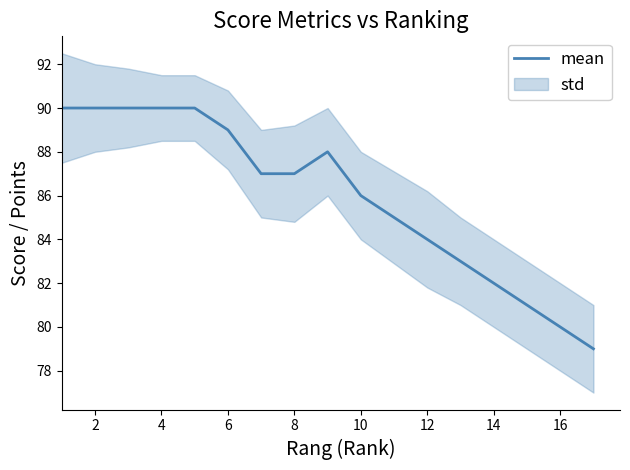

True or false: mean has a value of 86 at 10.

True